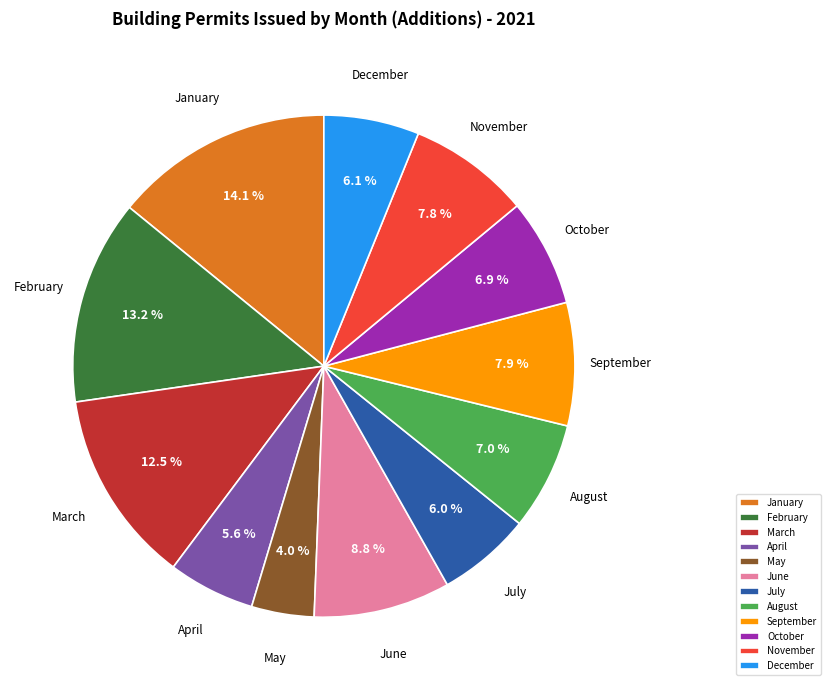

Approximately how many times larger is the value at January compared to December?

2.3